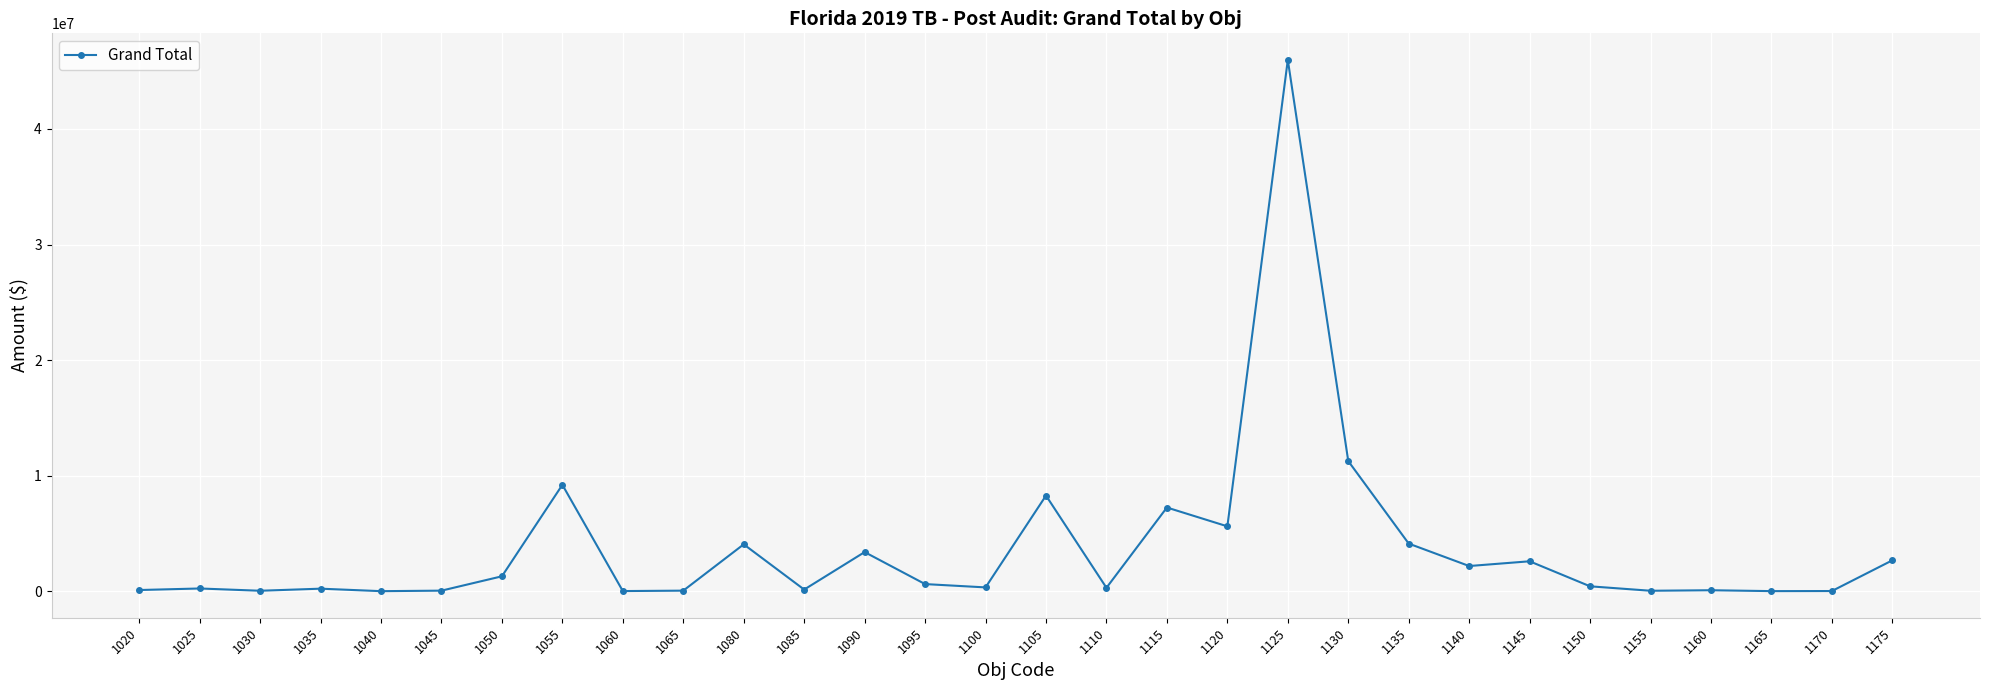

Is it true that the value at 1105 is 5679919.1?

False